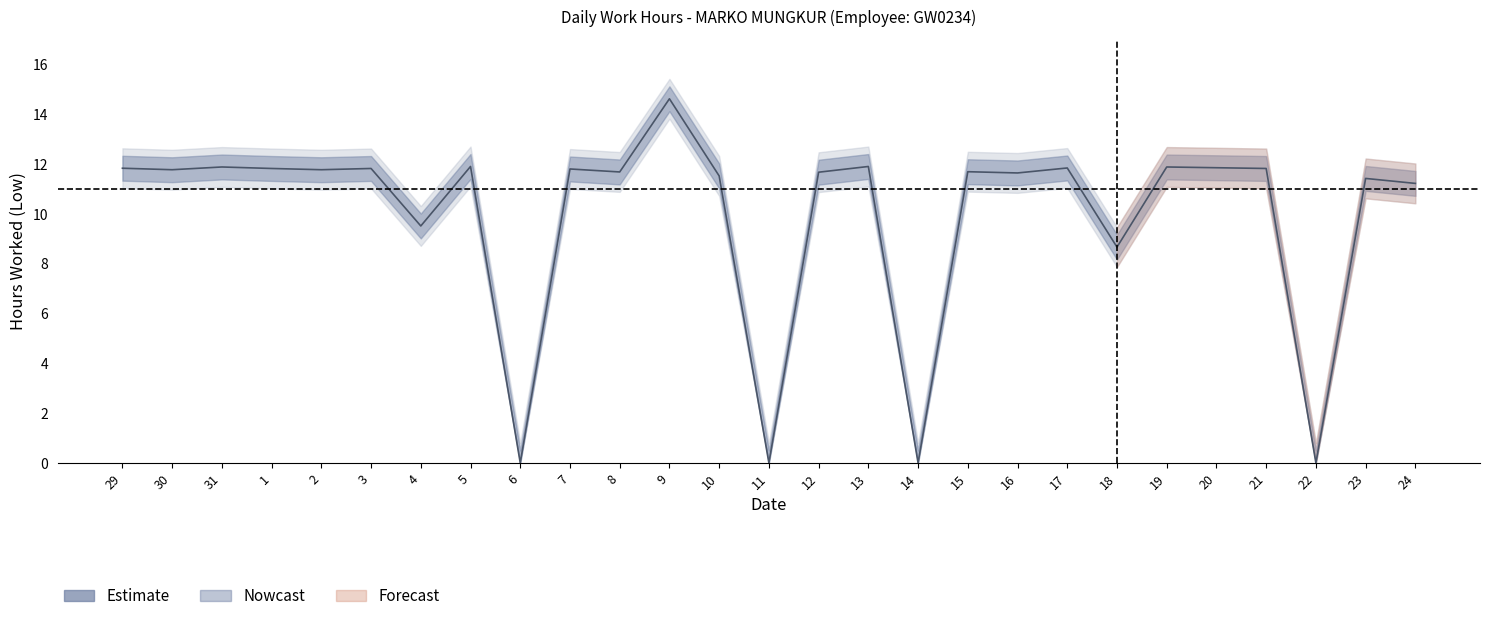

List the labels in order of value, largest first.

9, 5, 13, 31, 19, 20, 17, 29, 1, 3, 21, 7, 30, 2, 15, 8, 12, 16, 10, 23, 24, 4, 18, 6, 11, 14, 22